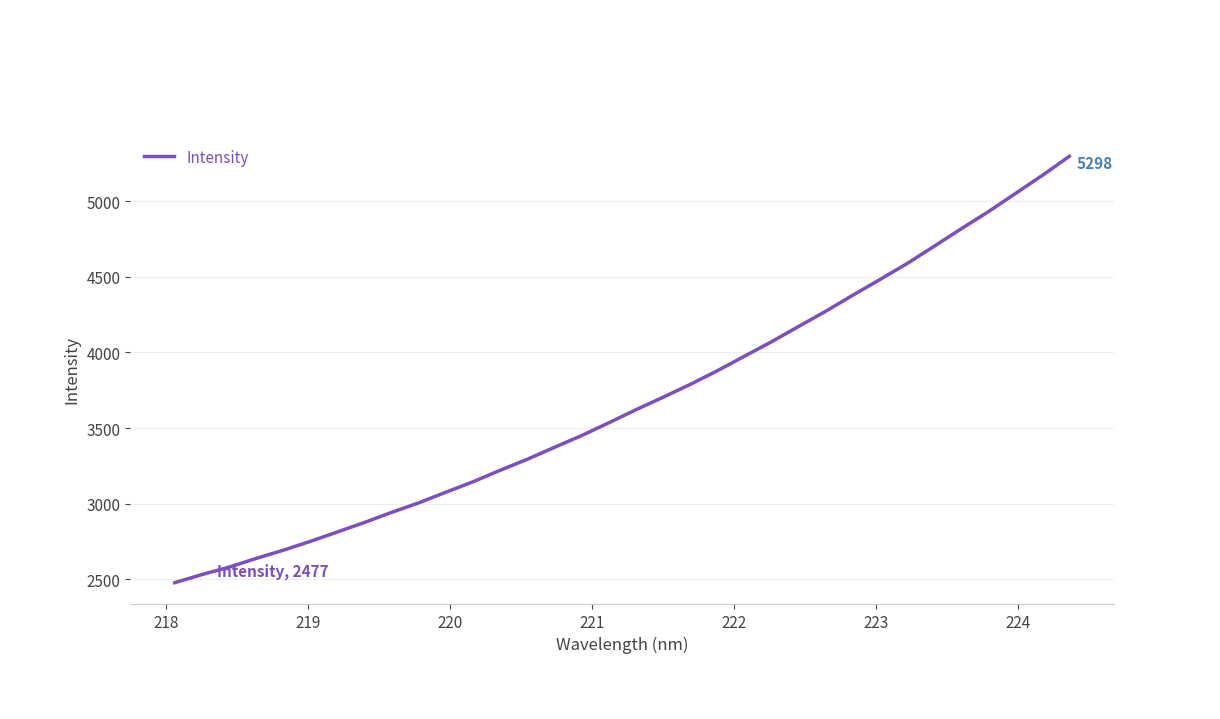

What is the difference between the maximum and second lowest values?

2767.8